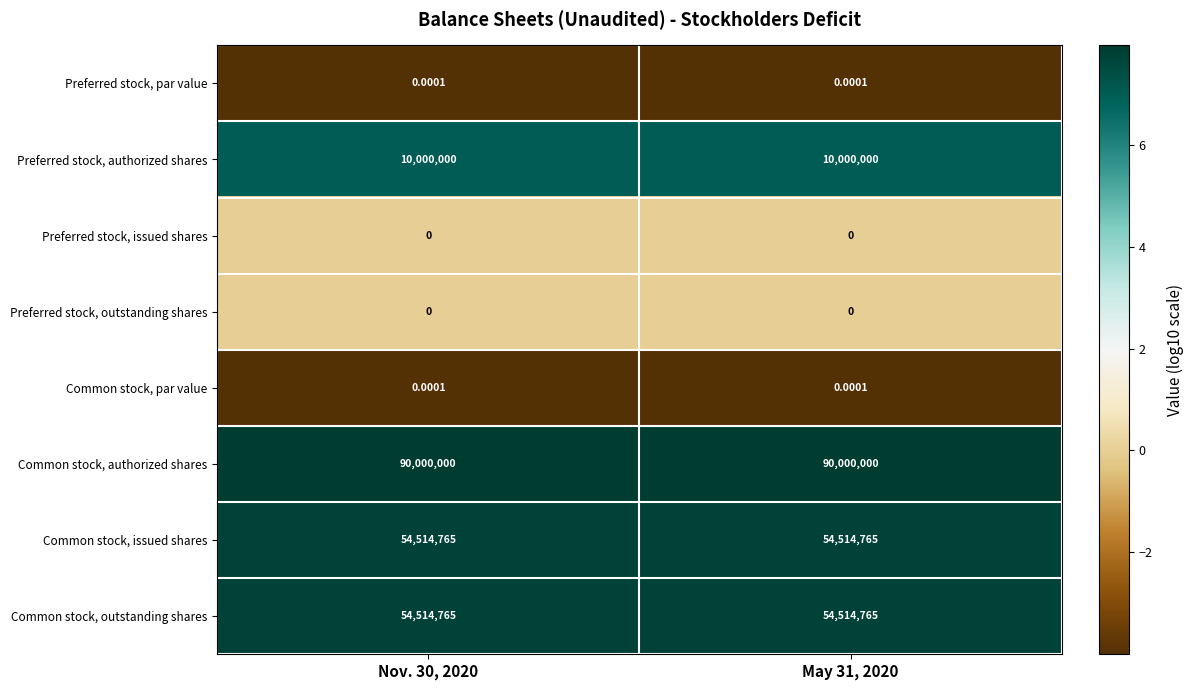

Which series has the largest total across all categories?

Common stock, authorized shares